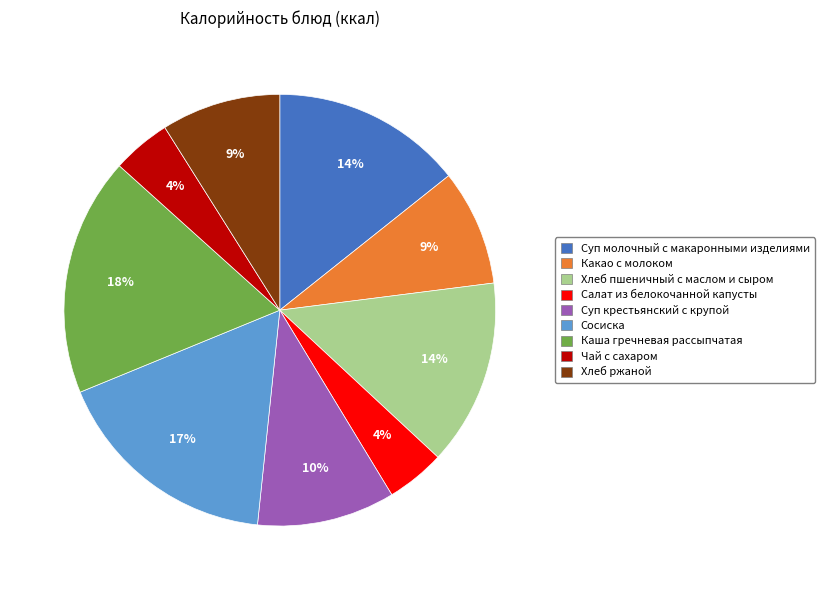

Is it true that Каша гречневая рассыпчатая is 23% of the pie?

False